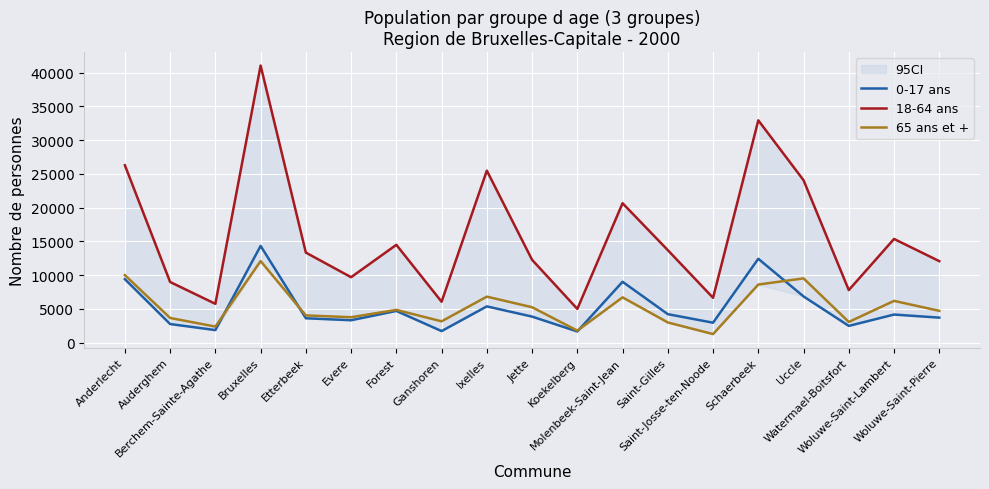

True or false: 65 ans et + has more than 1 interior local peaks.

True